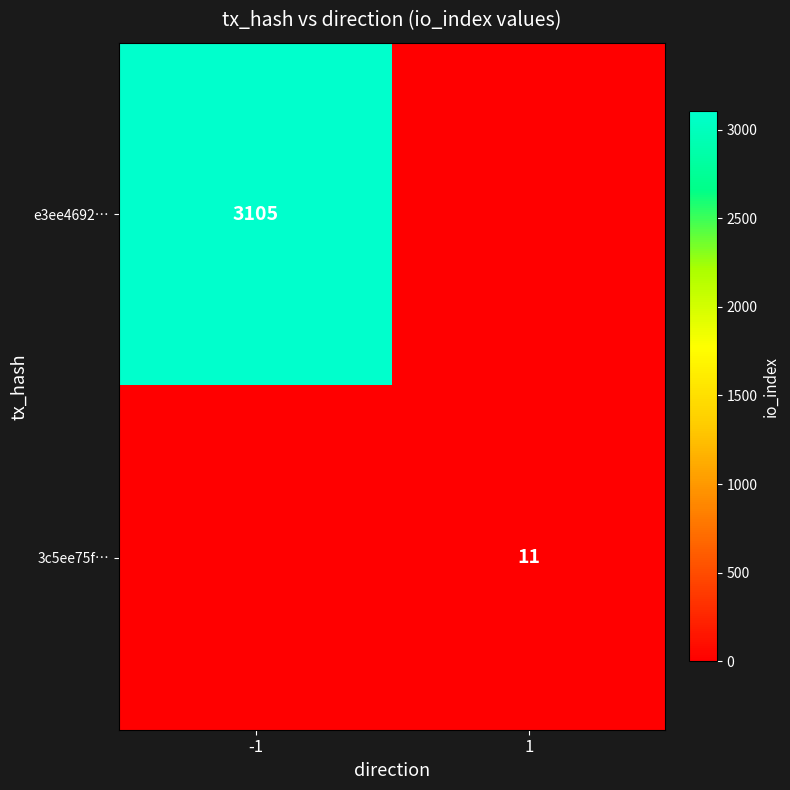

How many distinct data groups are displayed?

2